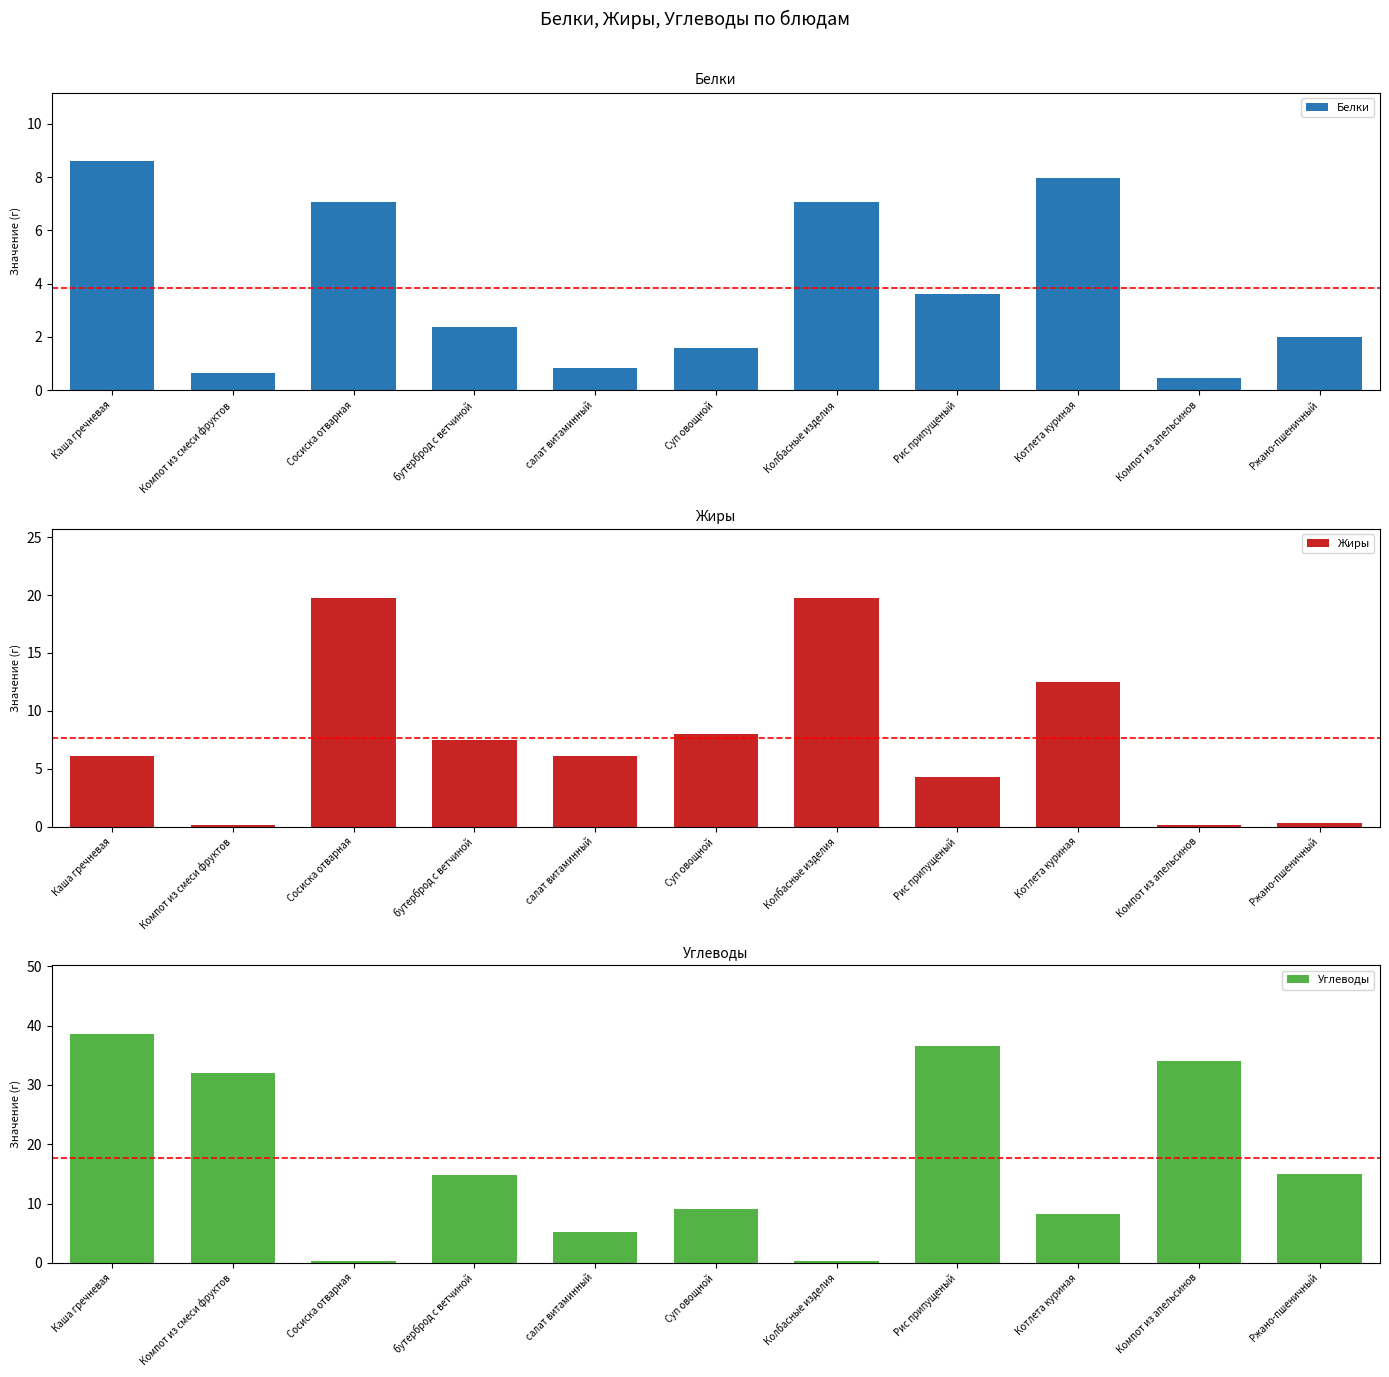

Which label corresponds to the smallest value in the chart?

Компот из смеси фруктов